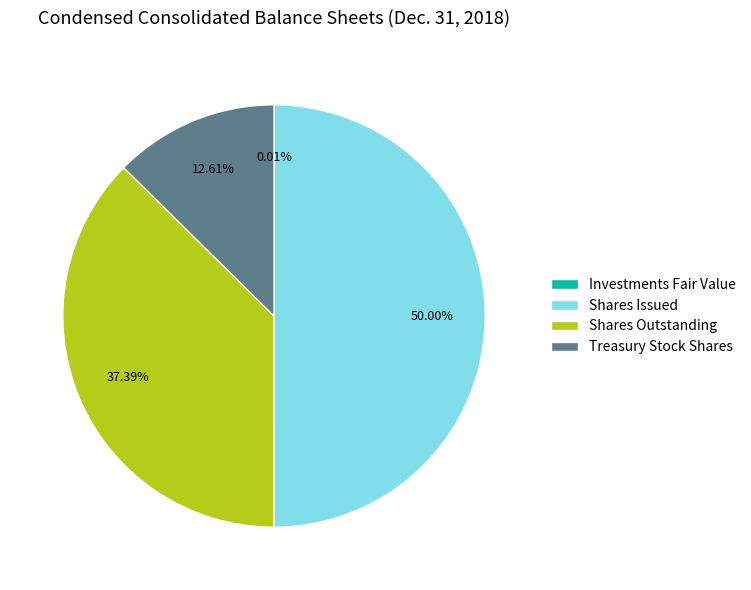

Which category has the biggest portion of the pie?

Shares Issued